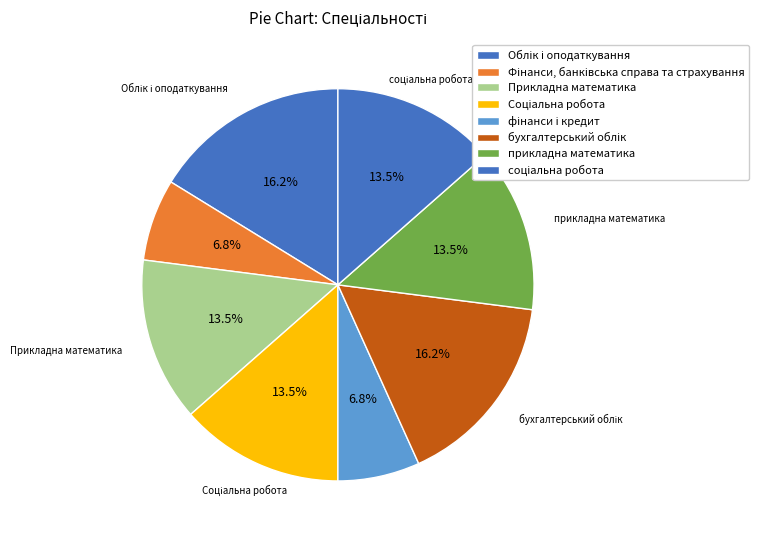

Does any single category account for the majority?

No